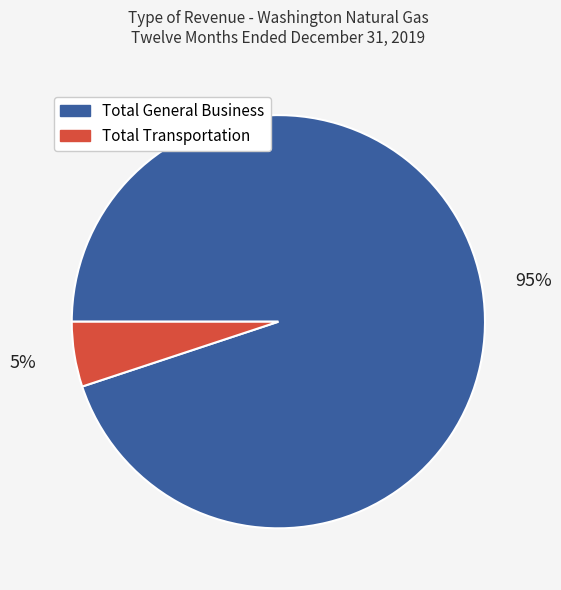

Is the sum of Total General Business and Total Transportation greater than half?

Yes